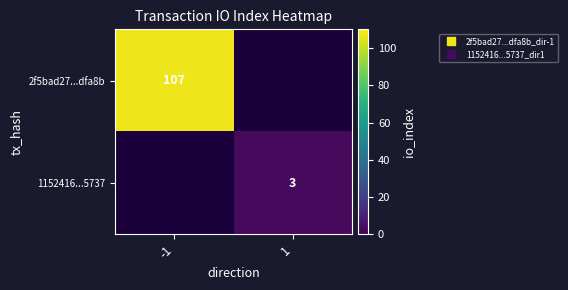

True or false: 2f5bad27...dfa8b has a value of 107.0 at -1.

True